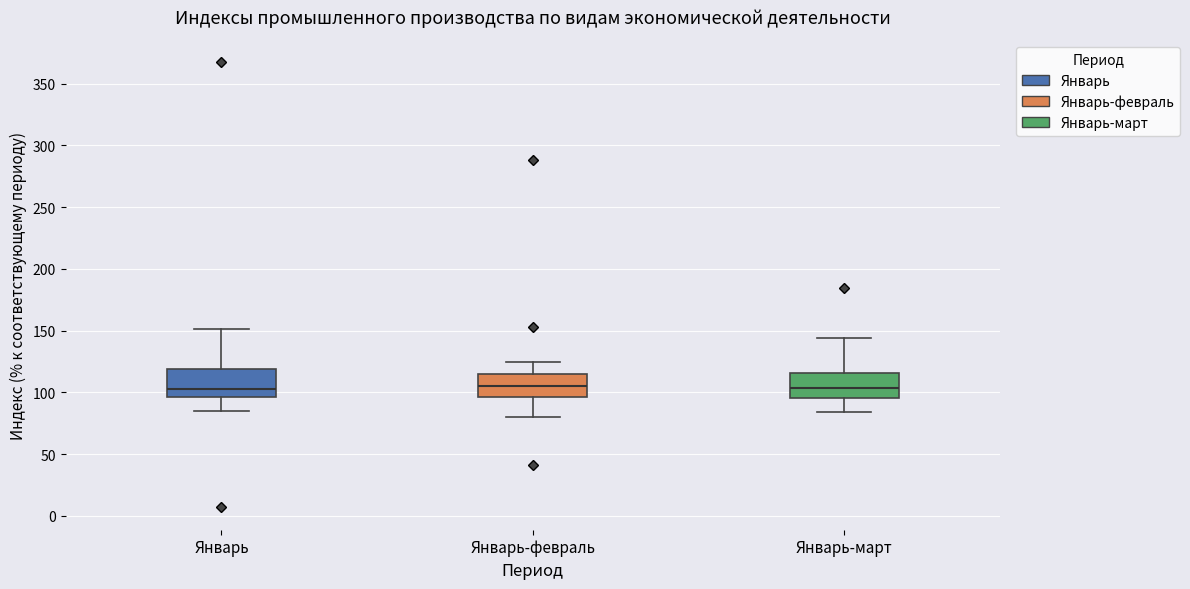

Reading left to right, read every box against the y-axis: the position of its median line, the range the box covers, and the ends of its whiskers. The values are not printed on the chart, so give them approximately, as read against the axis.

Январь: median 105, box 95 to 120, whiskers 85 to 150
Январь-февраль: median 105, box 95 to 115, whiskers 80 to 125
Январь-март: median 105, box 95 to 115, whiskers 85 to 145